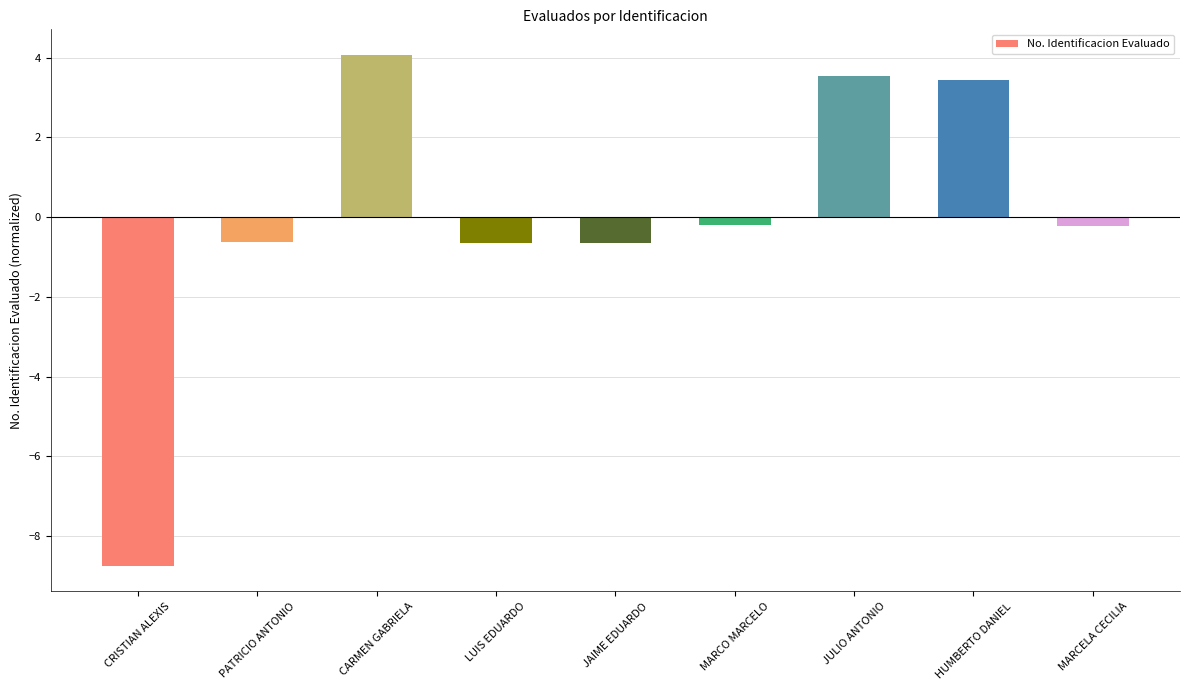

What is the difference between the maximum and second lowest values?

4.7